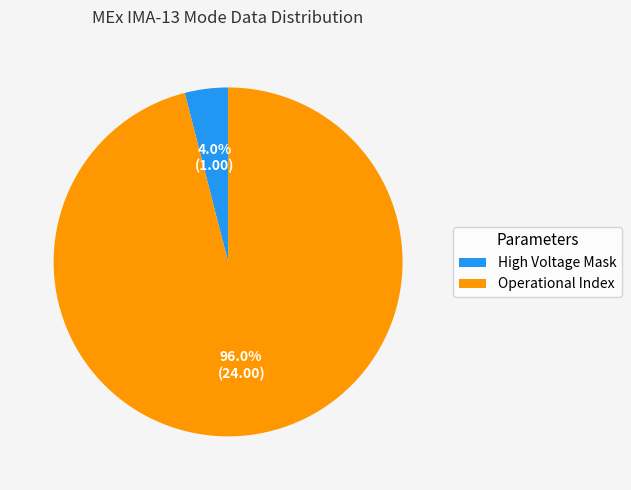

Which slice represents more than half of the pie?

Operational Index